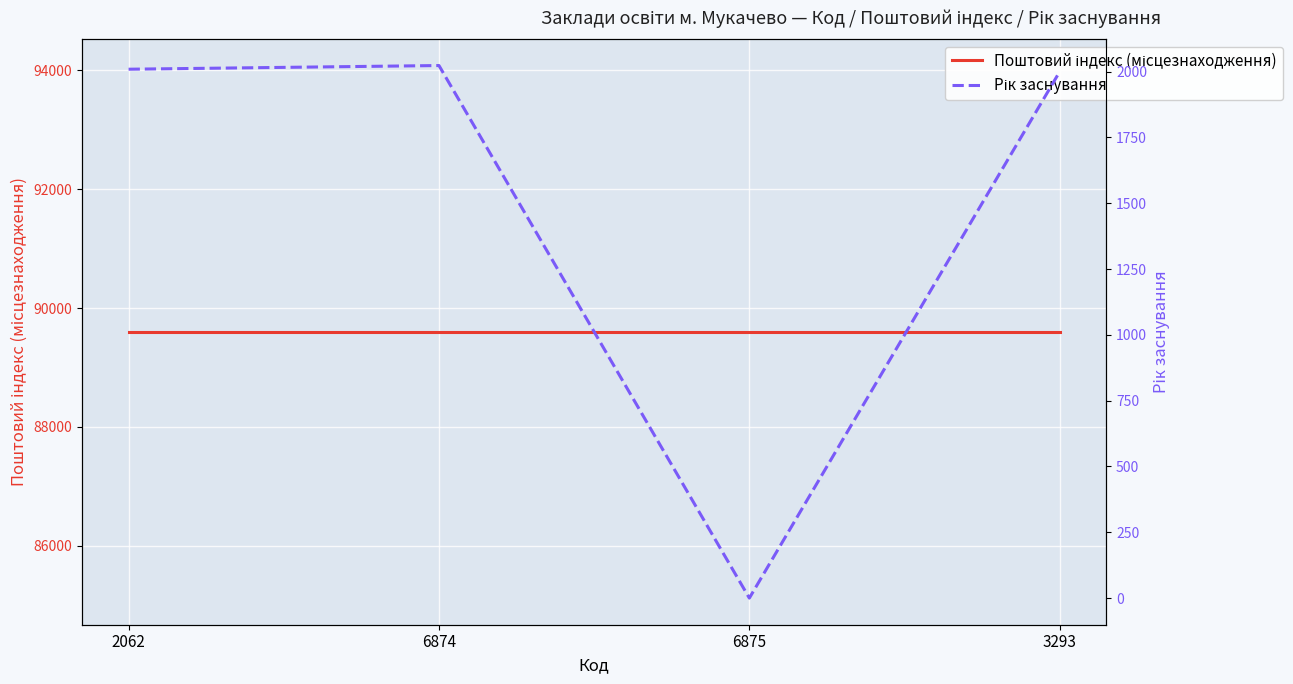

What position from the right is 3293?

1